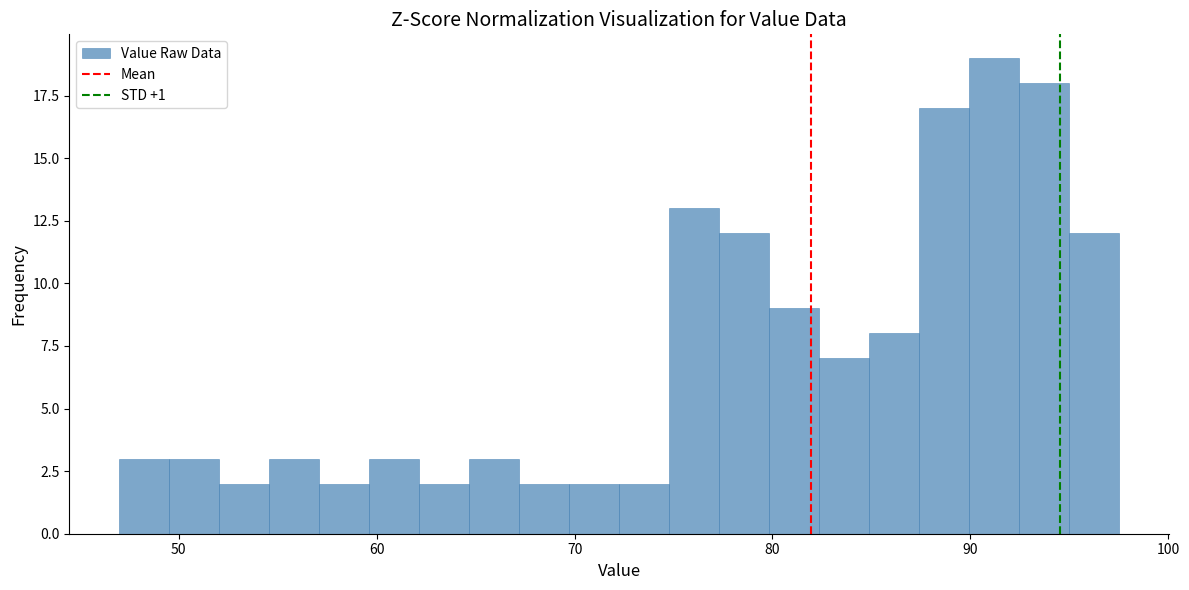

Around what value on the x-axis is the tallest bar? Give the approximate position of its centre, as read against the axis.

91